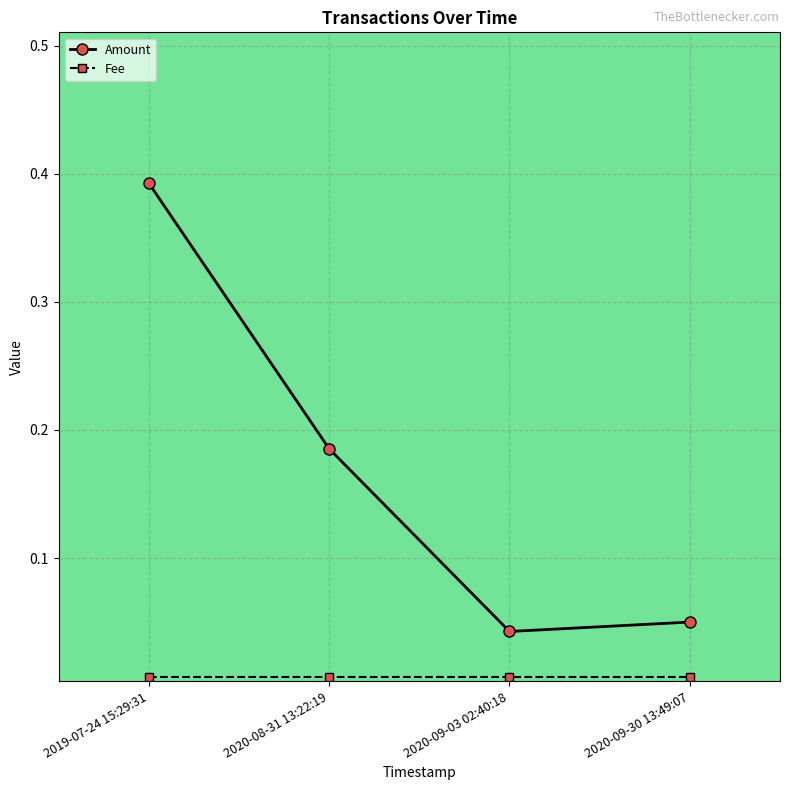

At how many categories does at least one series exceed 0?

4